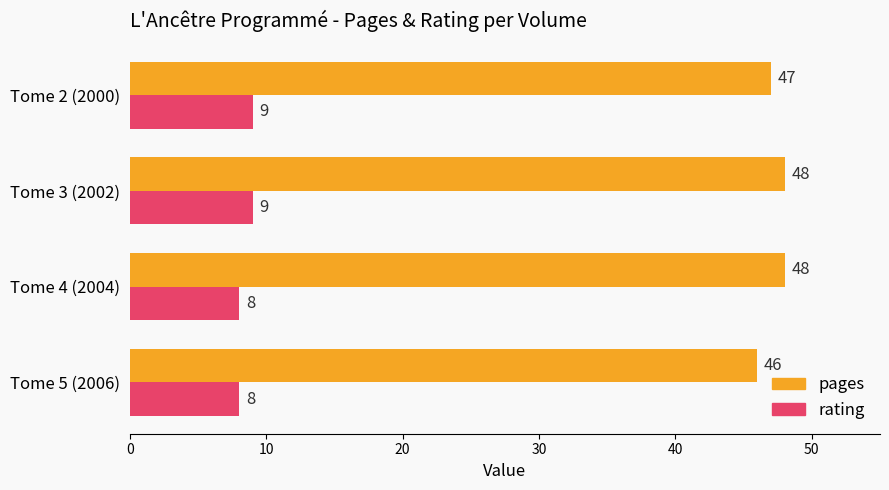

At Tome 3 (2002), list the series in order from largest to smallest.

pages, rating